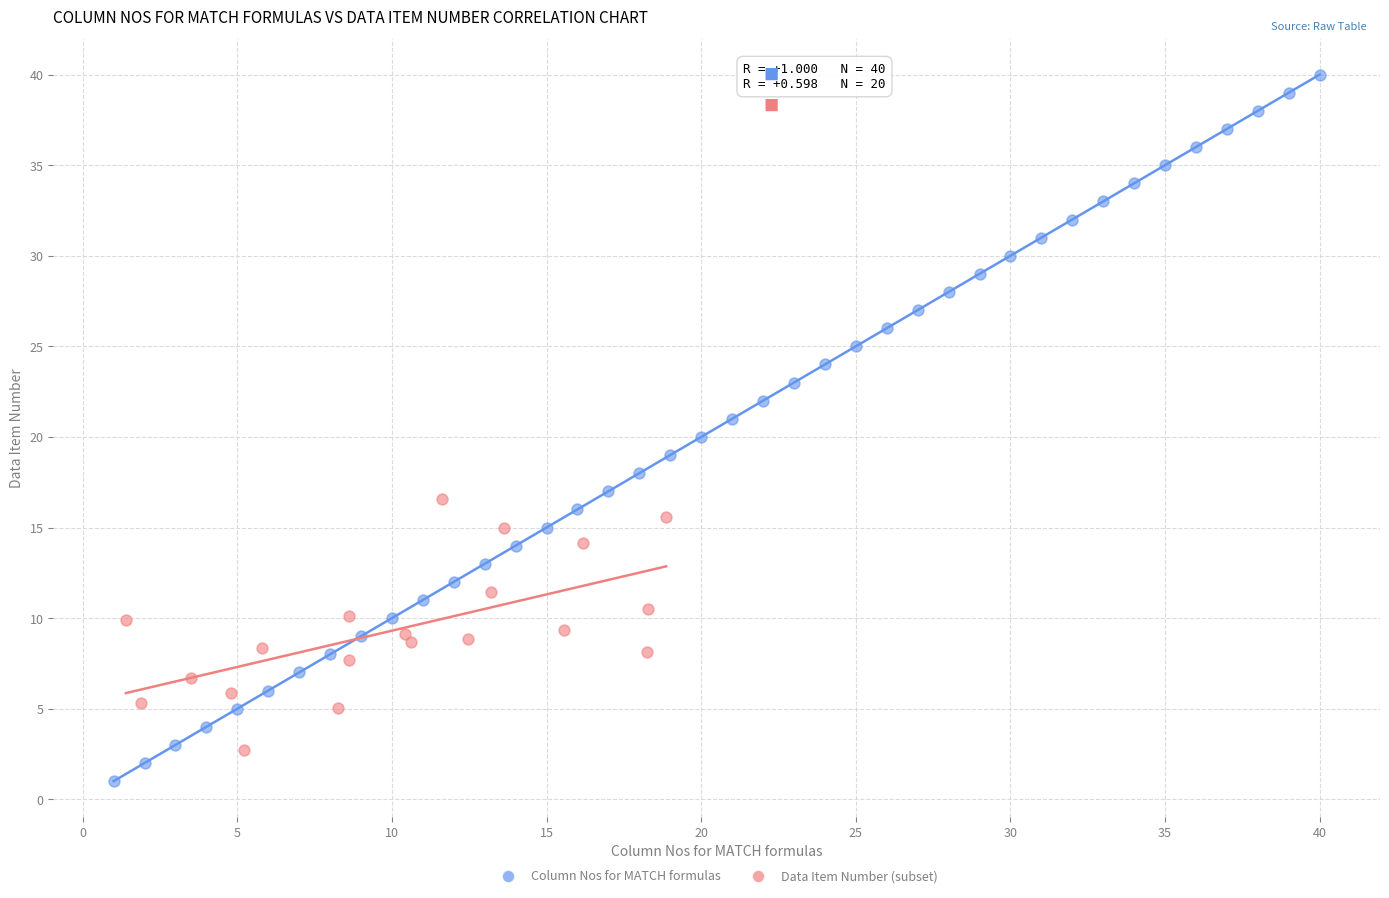

Which series has the largest Y range (max minus min)?

Column Nos for MATCH formulas